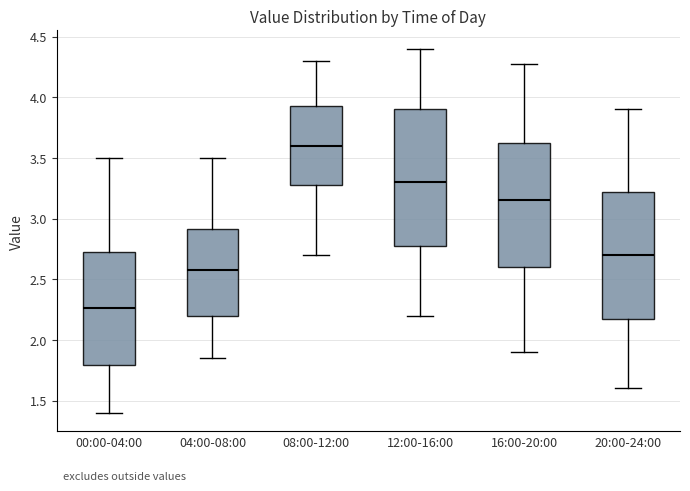

Where does the lower whisker of the box for 04:00-08:00 end on the y-axis? The values are not printed on the chart, so give them approximately, as read against the axis.

1.85